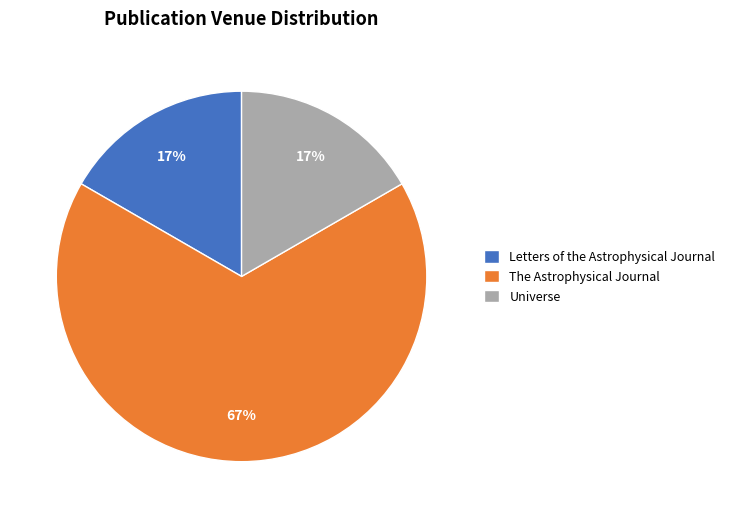

To the nearest percent, what is the difference between the largest and smallest slice percentages?

50%